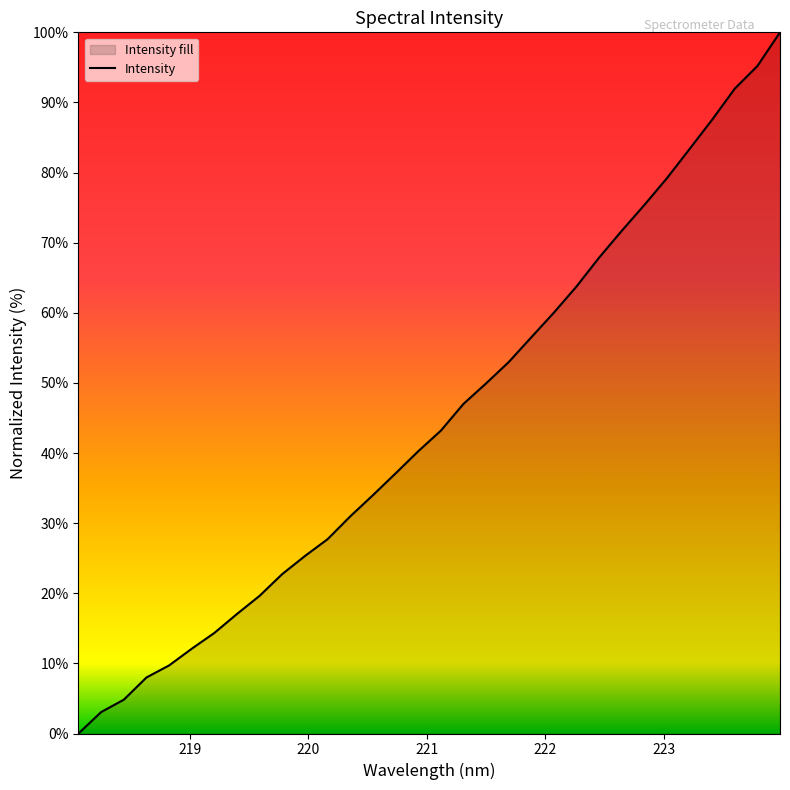

What is the greatest value displayed?

100.0